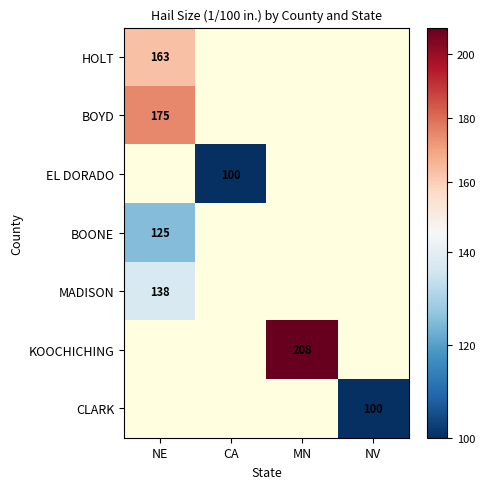

How many series are shown in this chart?

7